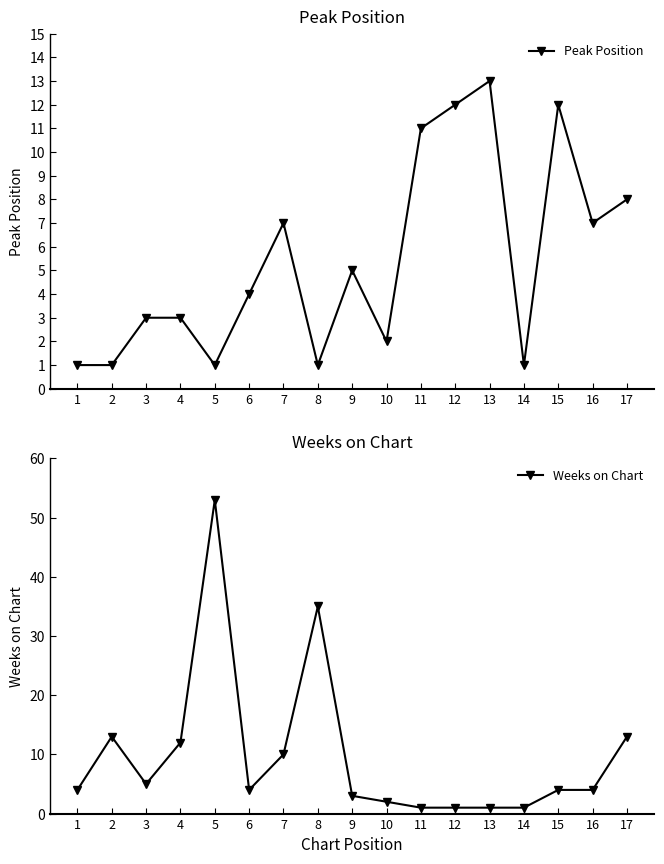

What is the difference between the second highest and second lowest values in the Weeks on Chart series?

34